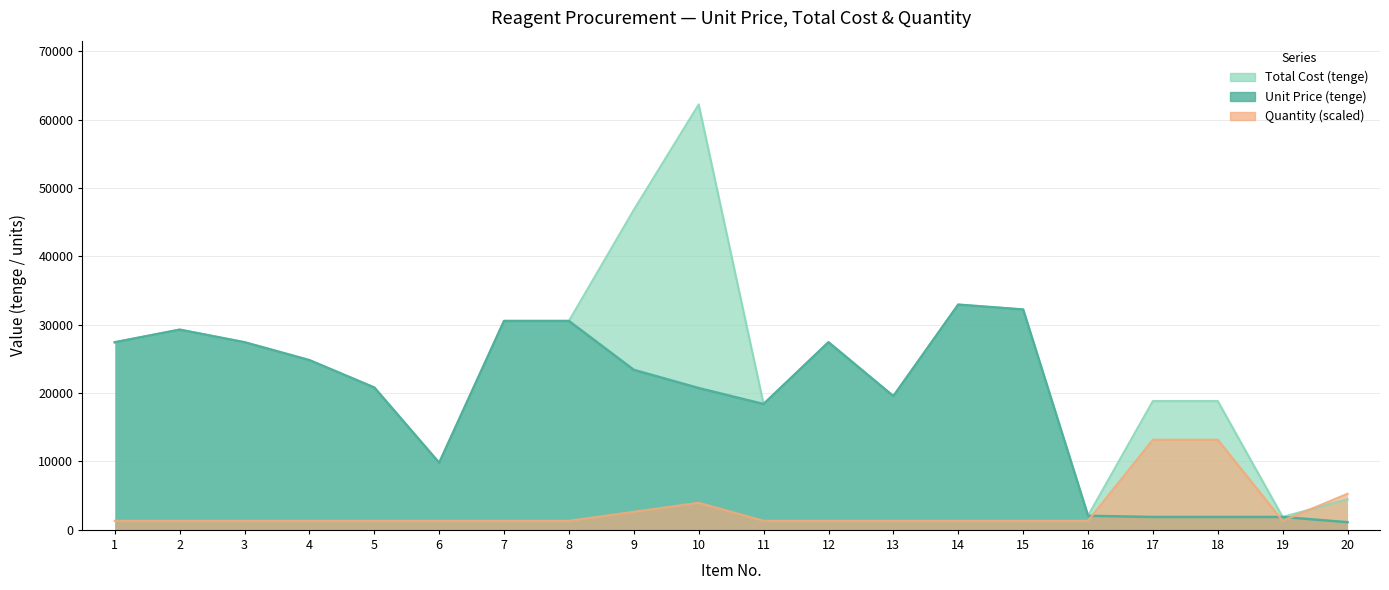

What are all the series names shown in the legend?

Unit Price (tenge), Total Cost (tenge), Quantity